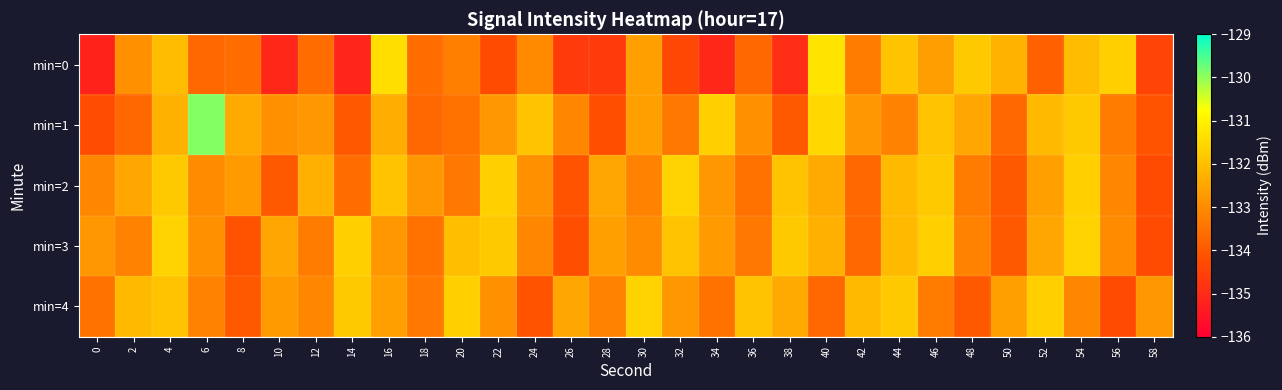

Rank the series at 14 from highest to lowest value.

min=3, min=4, min=2, min=1, min=0